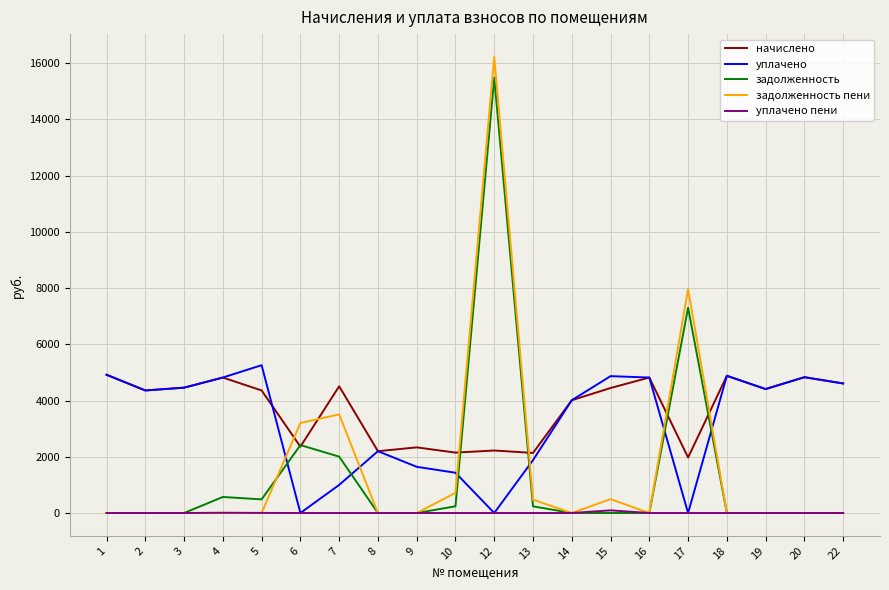

What is the sum of all начислено values?

74805.9